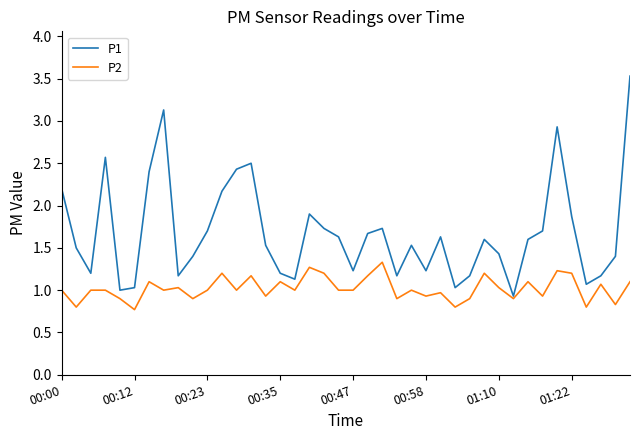

List the series in order of their overall mean, highest first.

P1, P2